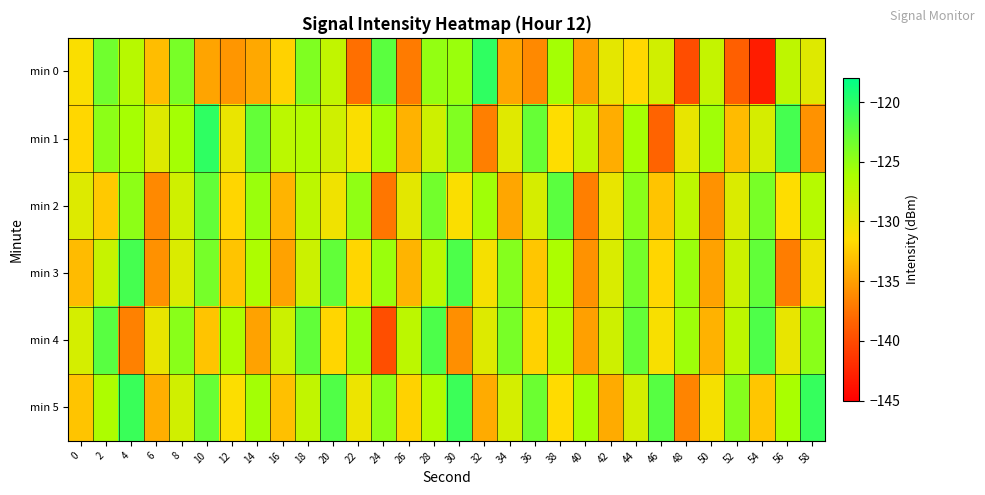

At which category does the chart reach its minimum across all series?

54